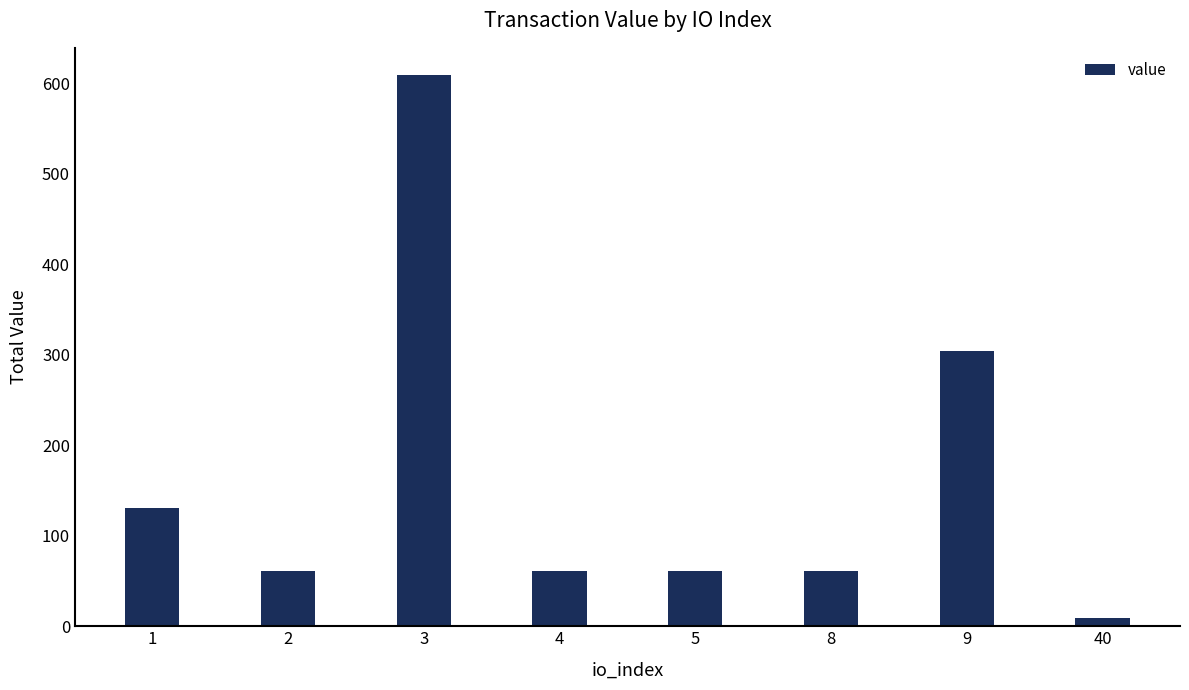

Which has a higher value, 1 or 2?

1